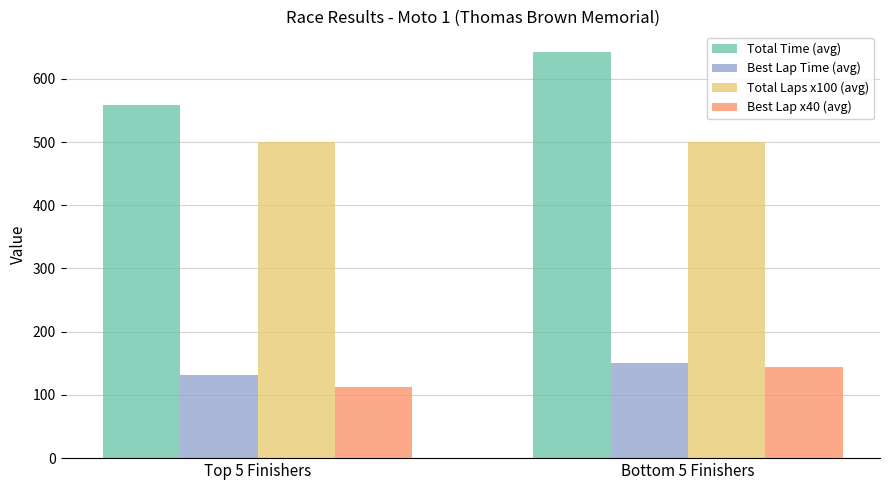

What is the label of the 2nd bar from the right?

Top 5 Finishers